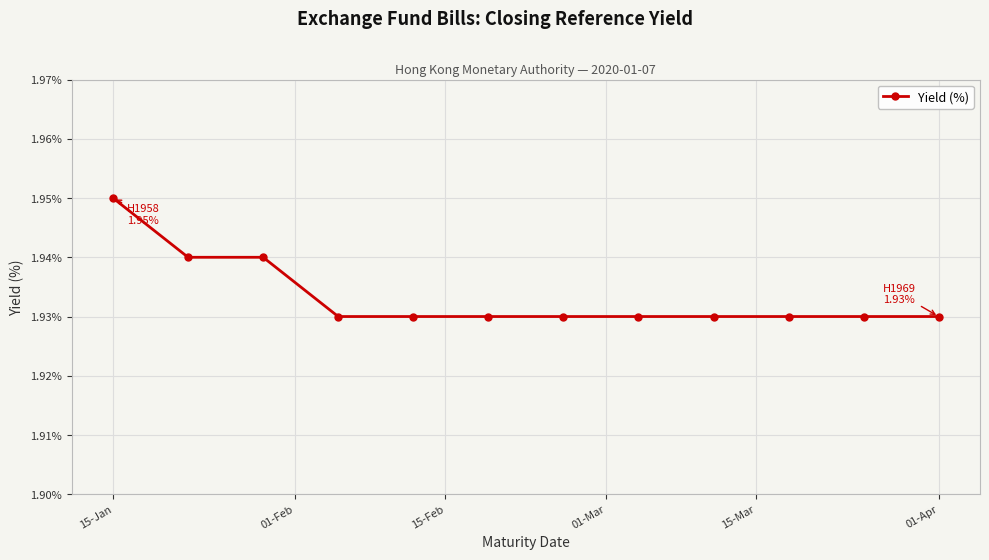

Which label corresponds to the largest value in the chart?

15-Jan